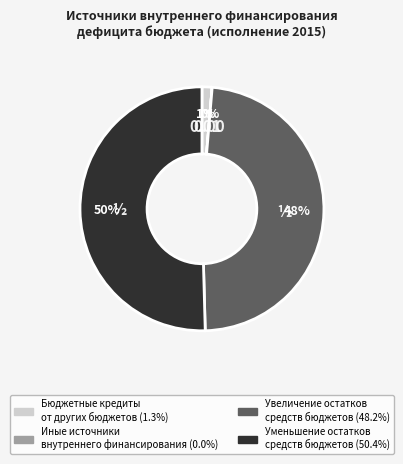

Combined, do Уменьшение остатков средств бюджетов and Увеличение остатков средств бюджетов account for over 50%?

Yes